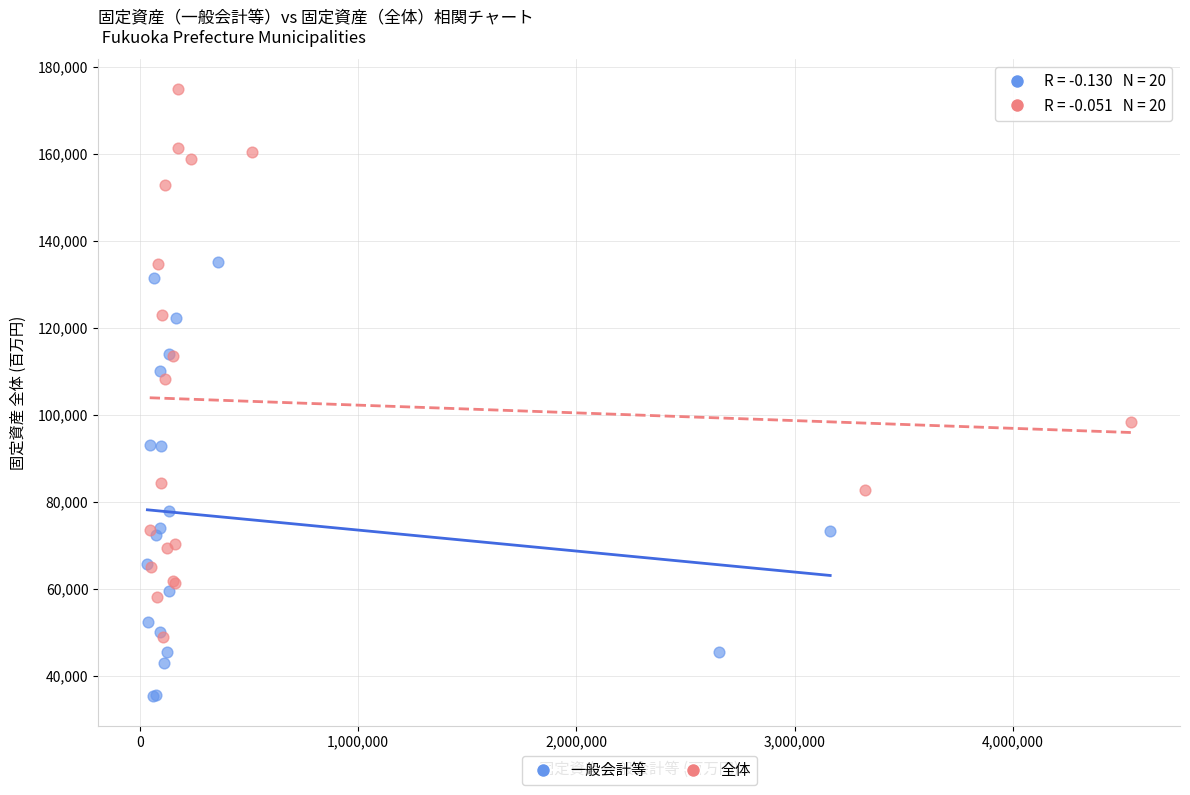

Which series reaches the maximum Y coordinate?

全体